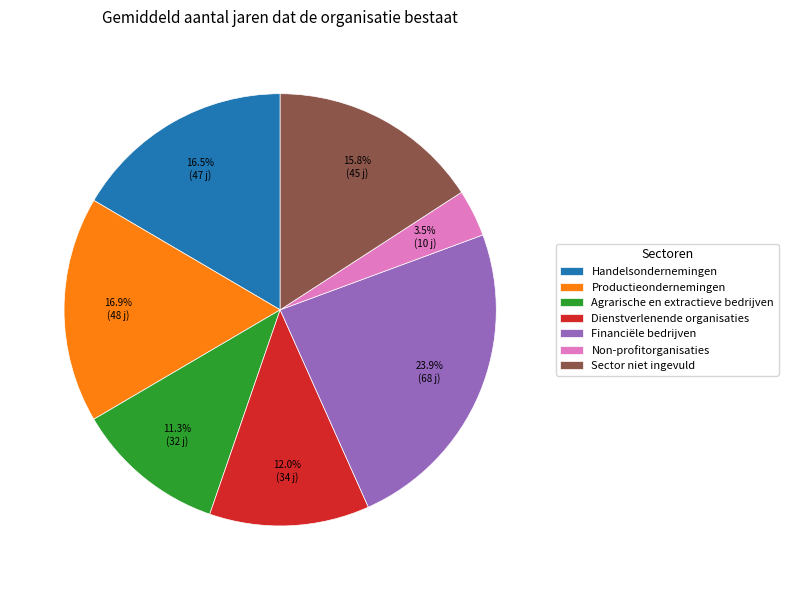

To the nearest percent, what is the difference between the Agrarische en extractieve bedrijven and Dienstverlenende organisaties slice percentages?

1%